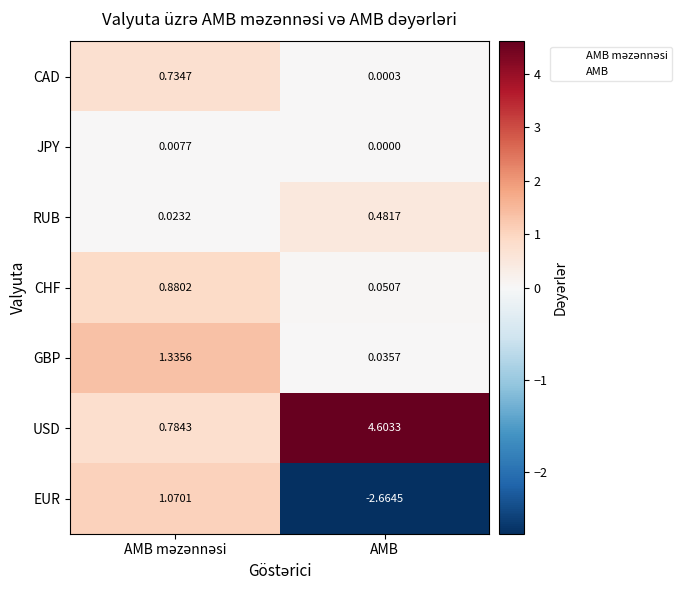

Rank the series at AMB from lowest to highest value.

EUR, JPY, CAD, GBP, CHF, RUB, USD